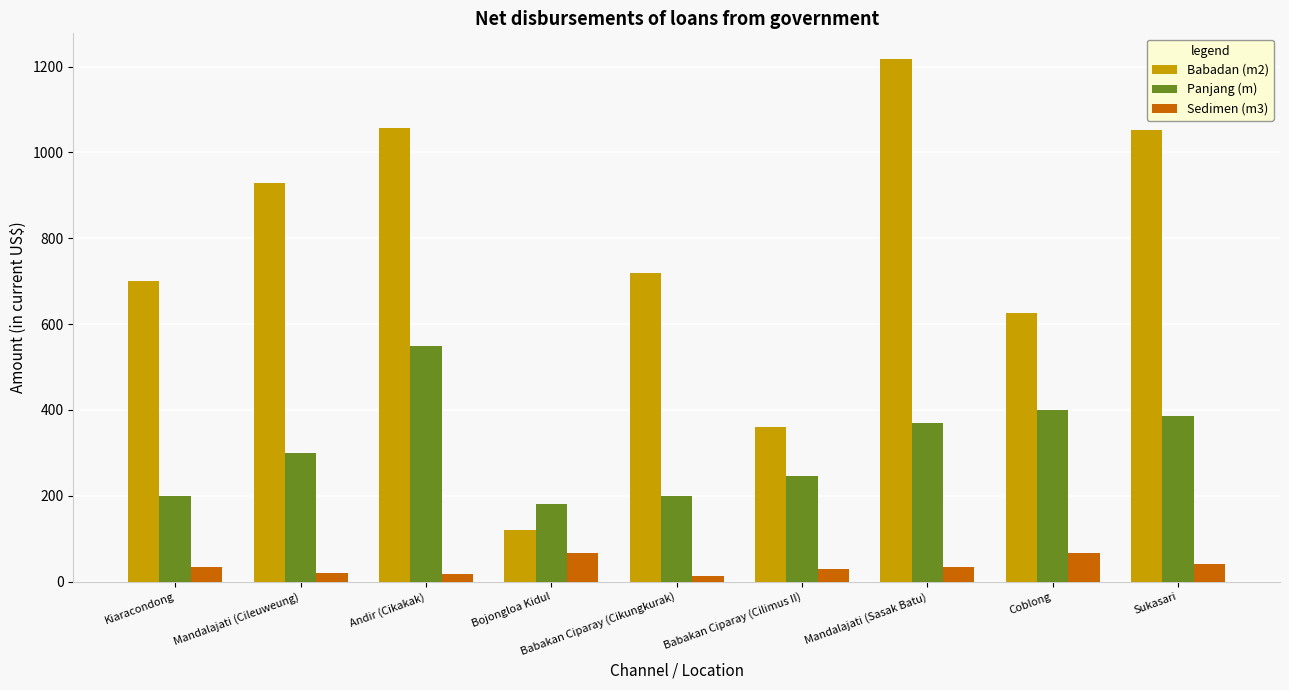

Between Bojongloa Kidul and Babakan Ciparay (Cikungkurak), which series saw the biggest shift?

Babadan (m2)